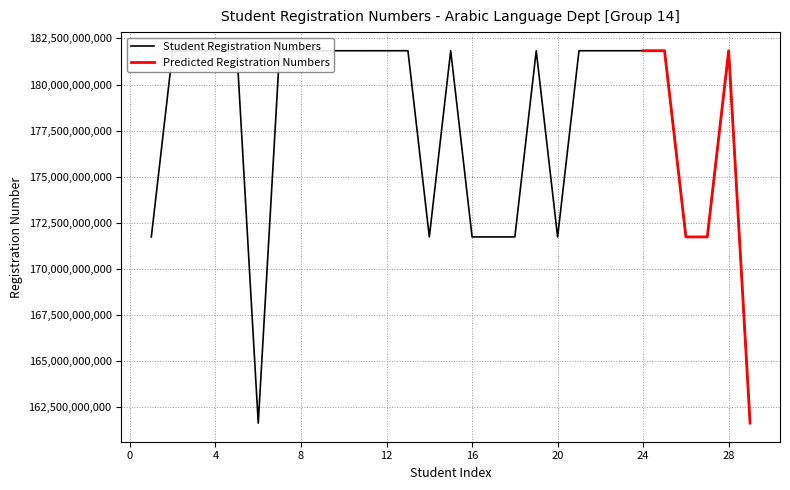

What is the minimum value for Student Registration Numbers?

161633010309